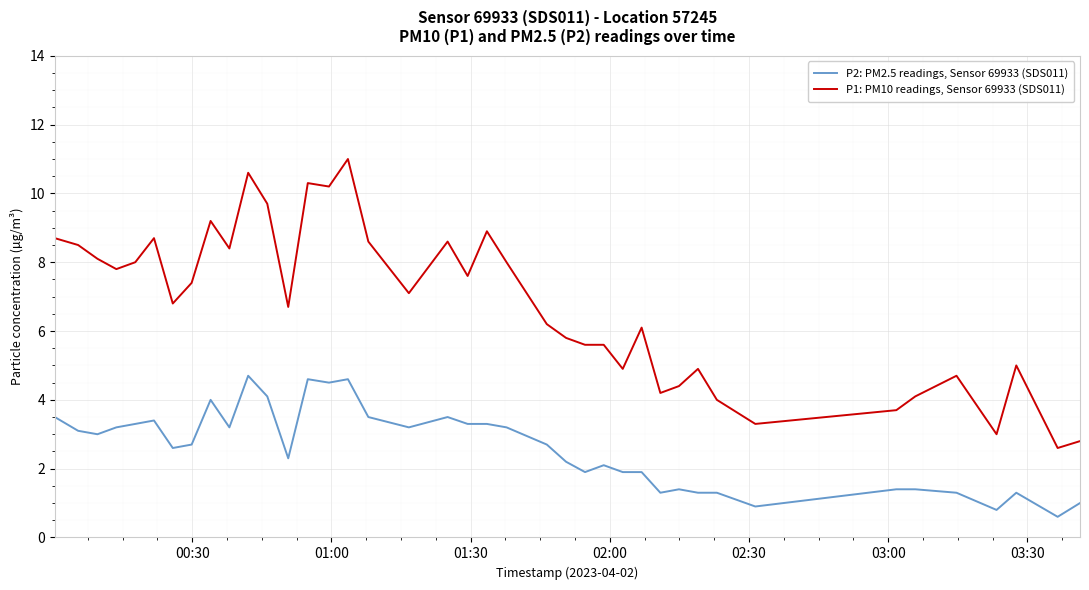

What is the difference between the maximum and minimum values in the P1: PM10 readings, Sensor 69933 (SDS011) series?

8.4